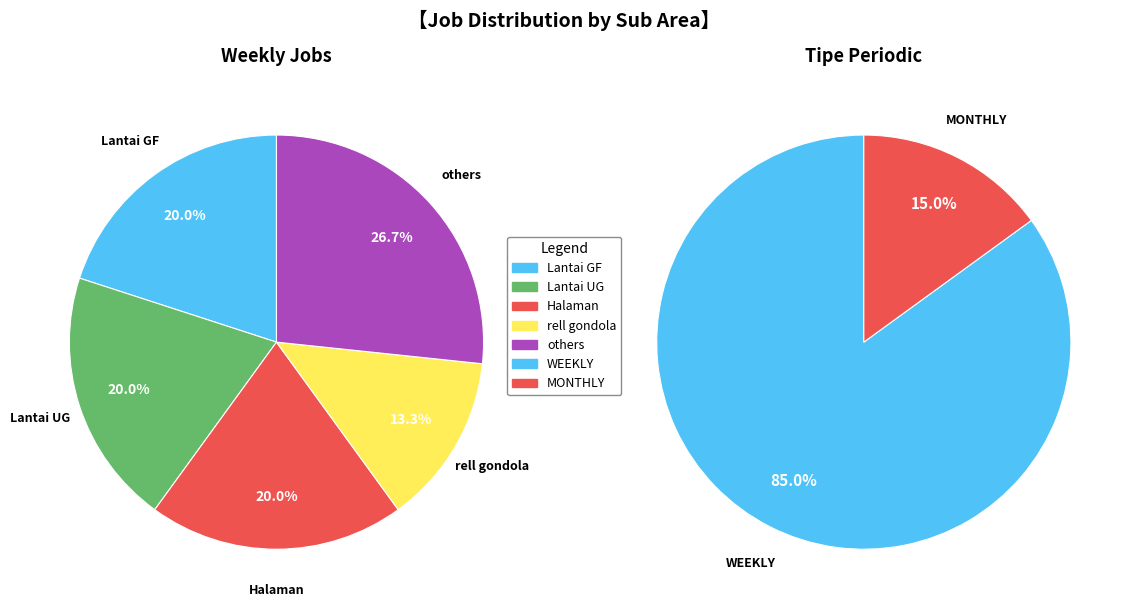

Does any single category account for the majority?

No